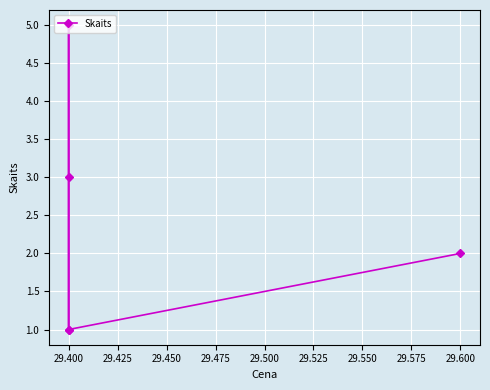

True or false: the data has more than 0 interior local peaks.

True